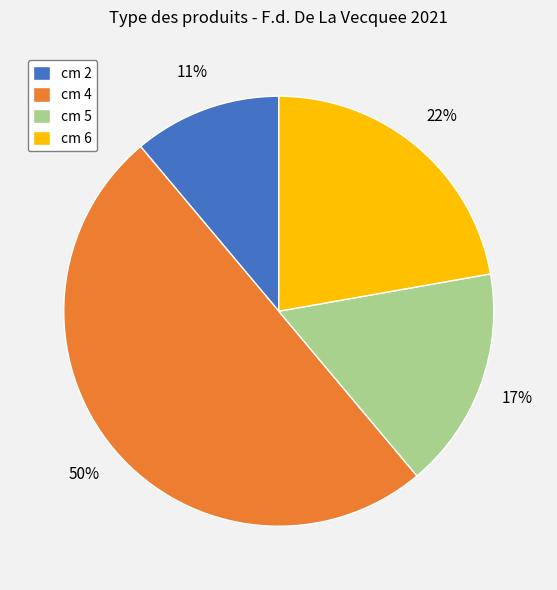

To the nearest percent, what is the difference between the largest and smallest slice percentages?

39%